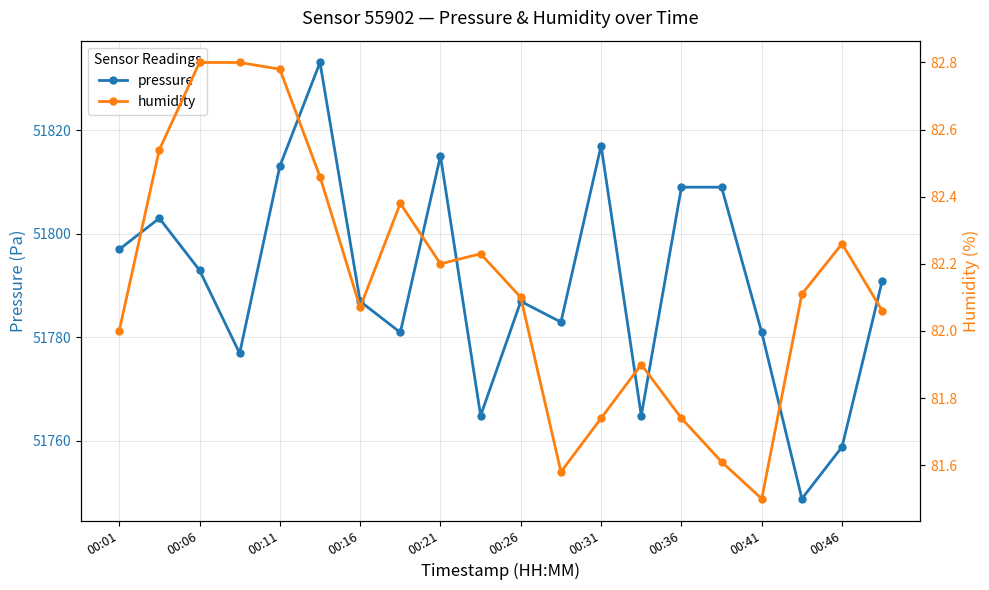

In pressure, how many points are lower than both neighbors (excluding endpoints)?

6